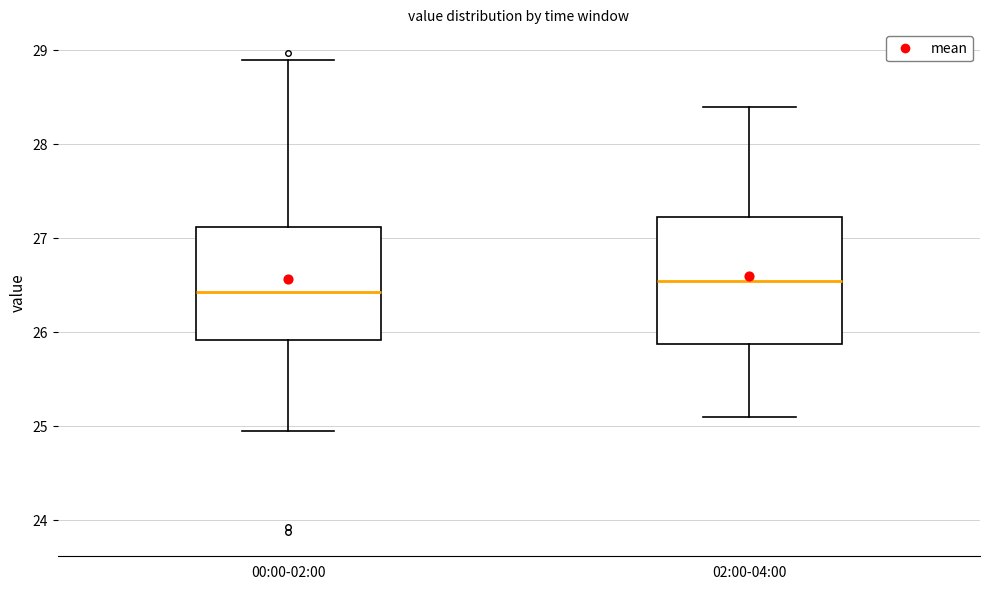

Where is the lower edge of the box for 00:00-02:00 on the y-axis? The values are not printed on the chart, so give them approximately, as read against the axis.

25.9